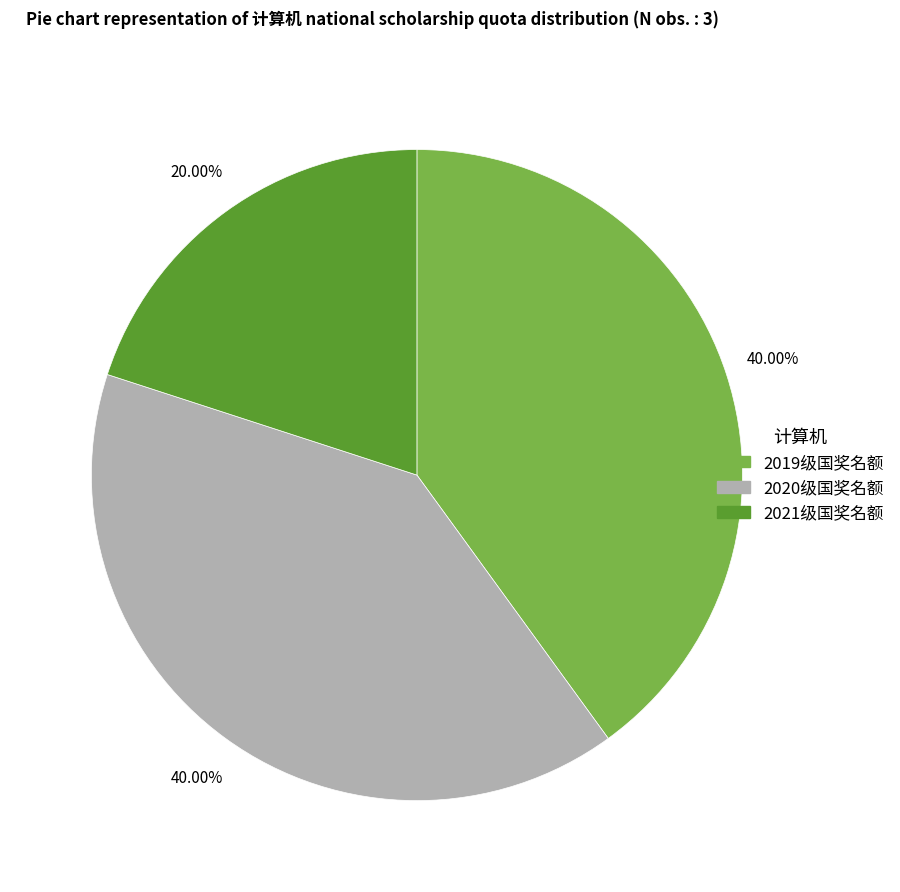

To the nearest percent, what is the average slice percentage?

33%